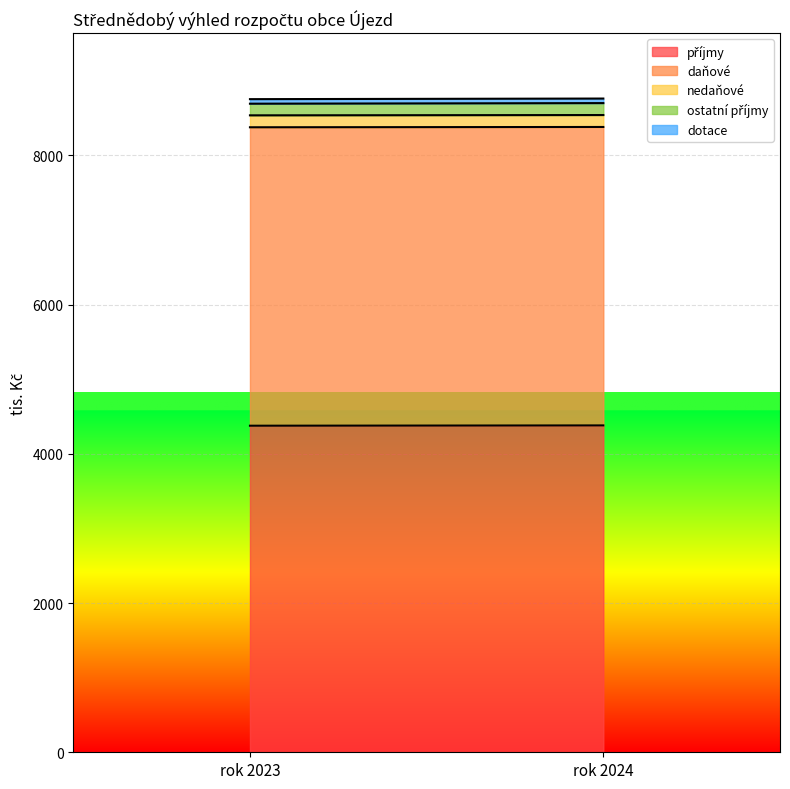

The value of daňové at rok 2023 is 4000. True or false?

True